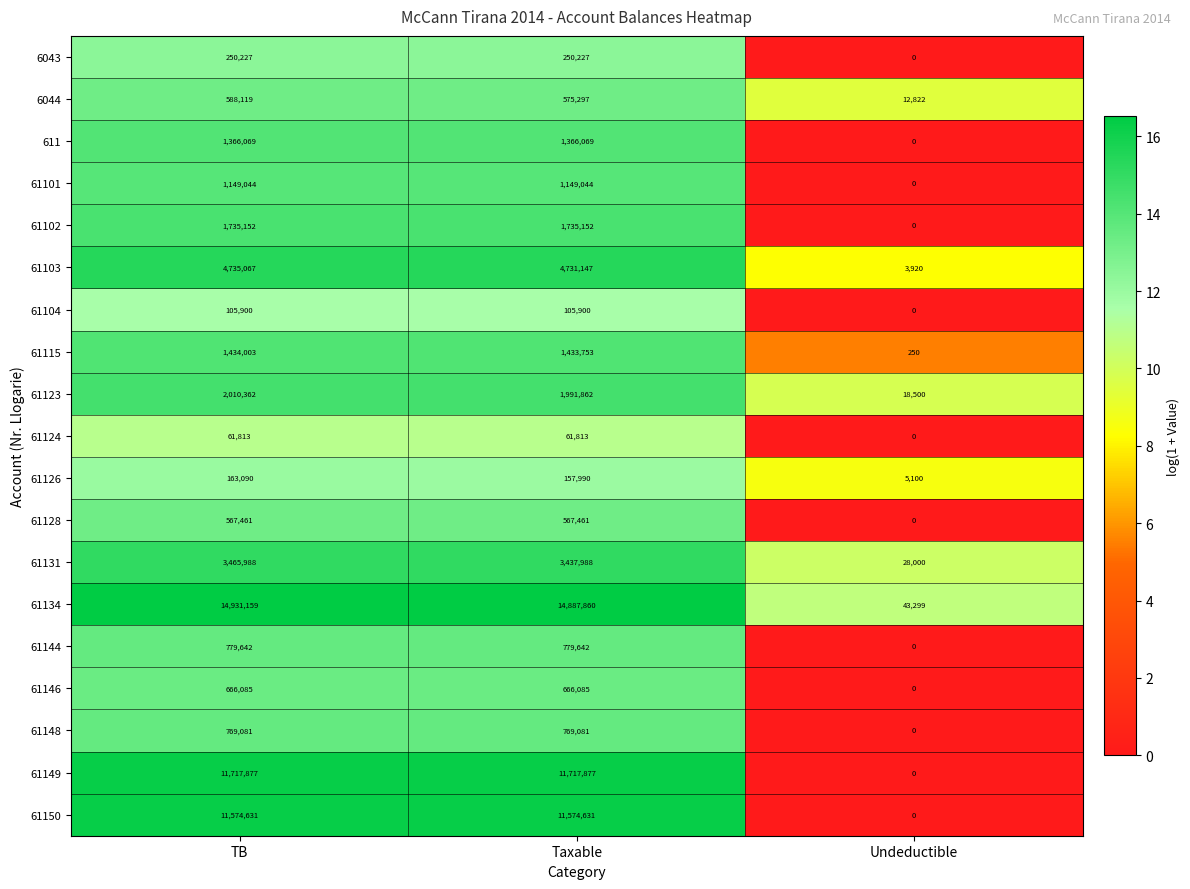

What is the sum of all 61150 values?

23149262